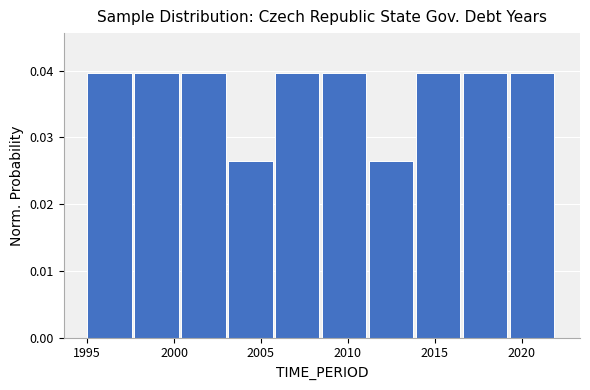

What is the height of the bar covering 2008.5 to 2011.2 on the x-axis? Neither the bar edges nor the heights are printed on the chart, so give them approximately, as read against the axes.

0.040